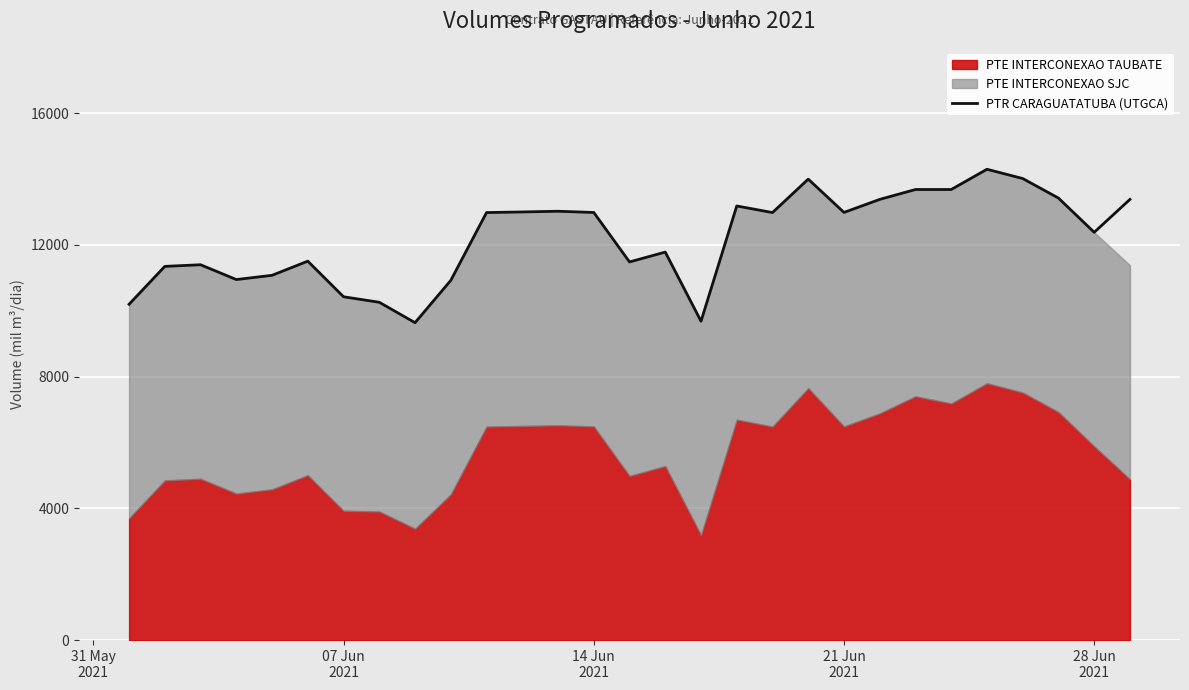

How many data points are above 12985?

13